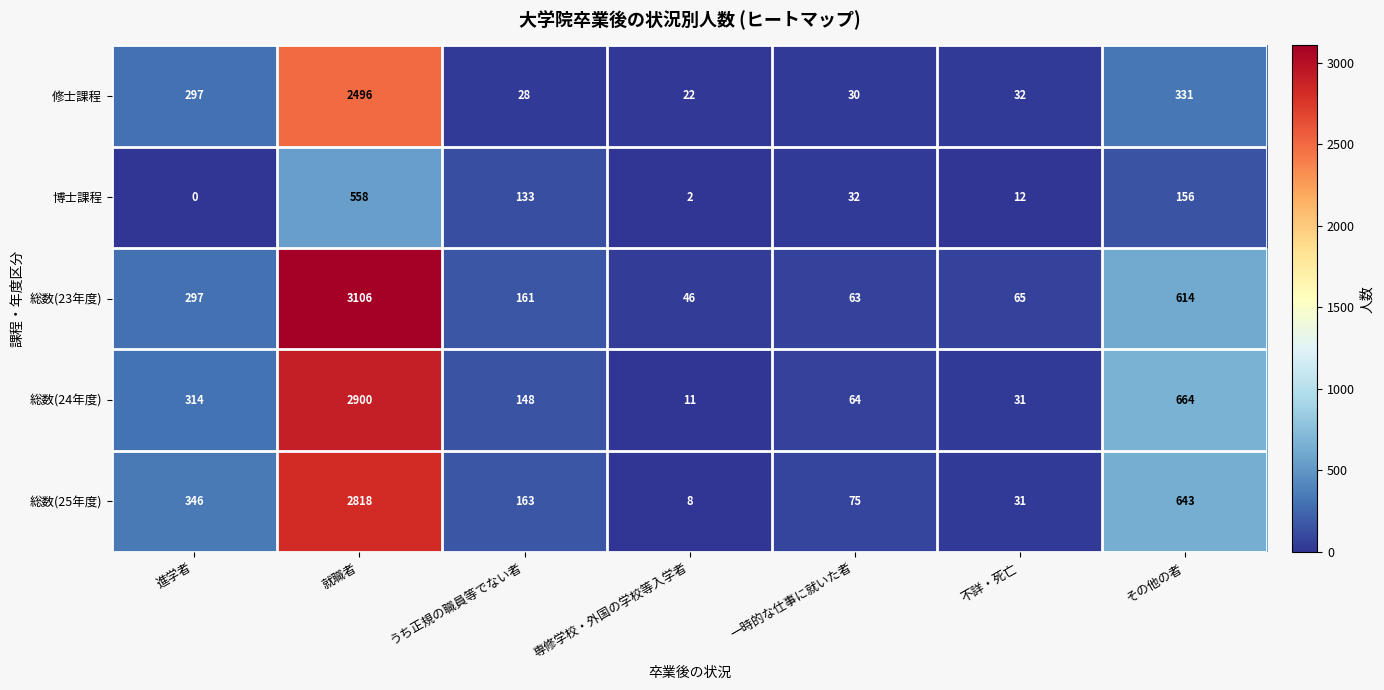

What is the difference between the second highest and minimum values in the 修士課程 series?

309